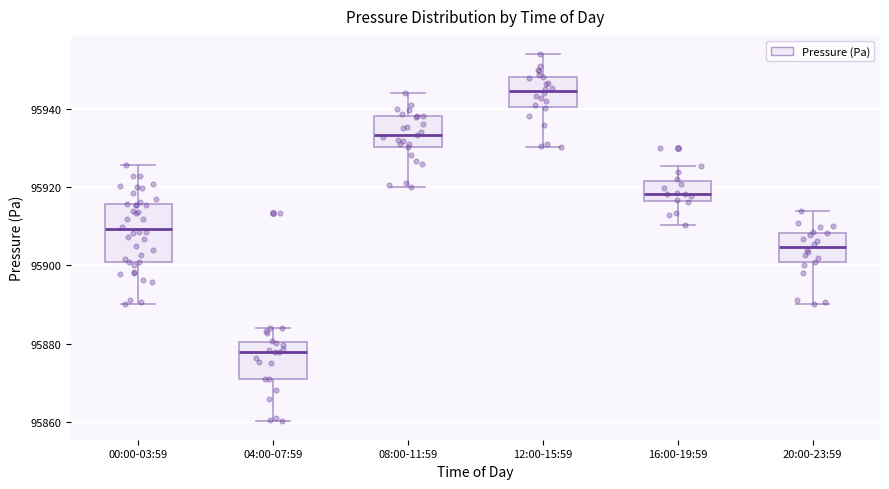

Which box's median line is the lowest?

04:00-07:59